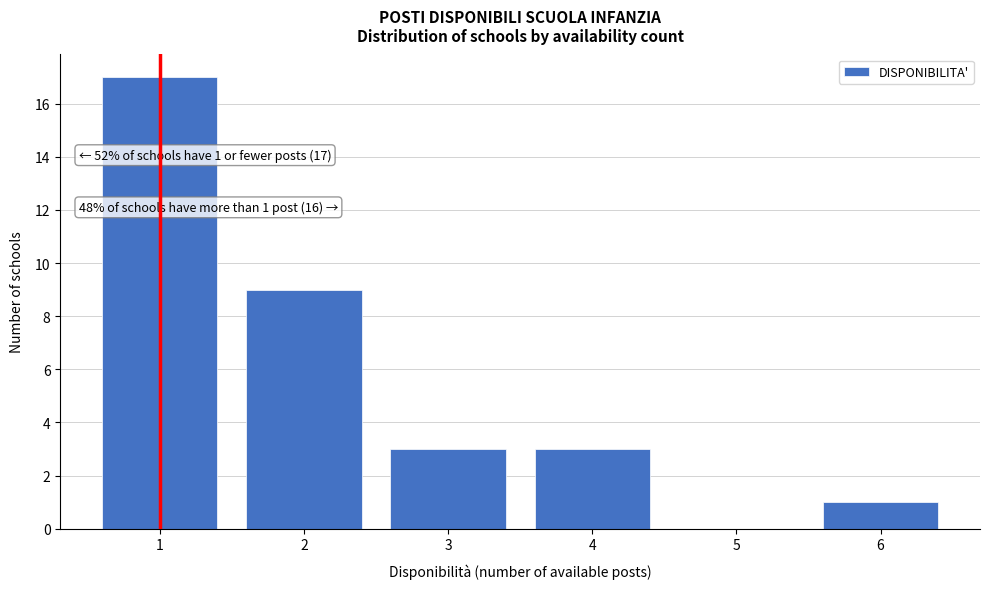

Reading left to right, list all the values displayed in this chart.

1=17	2=9	3=3	4=3	5=0	6=1